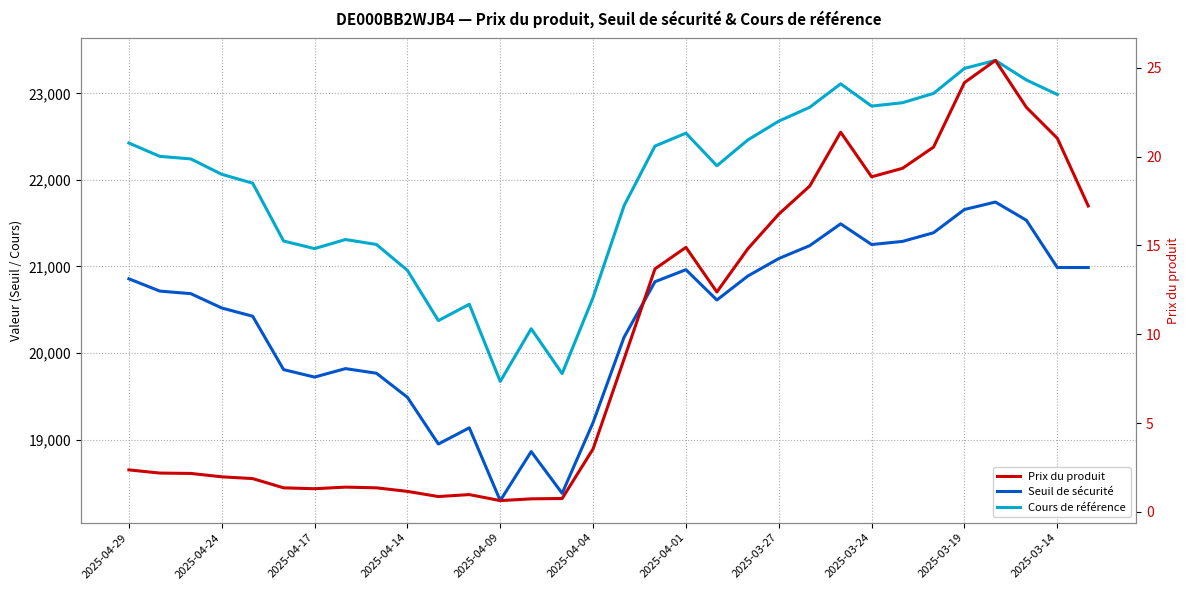

How many values in Cours de référence are above zero?

31